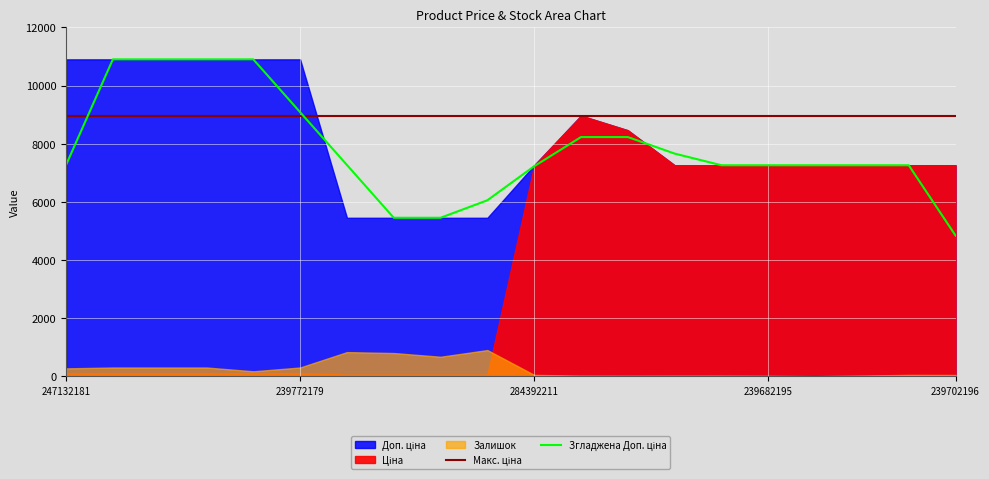

Which series has the largest total across all categories?

Доп. ціна